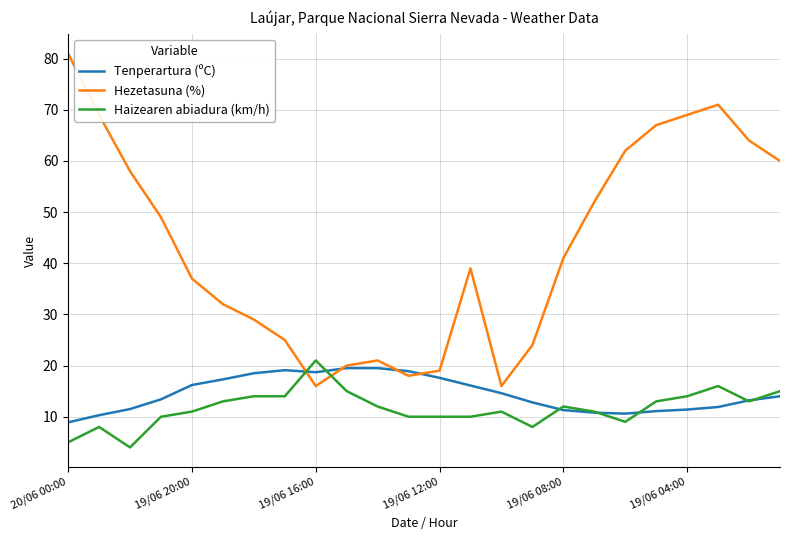

What is the maximum value for Haizearen abiadura (km/h)?

21.0